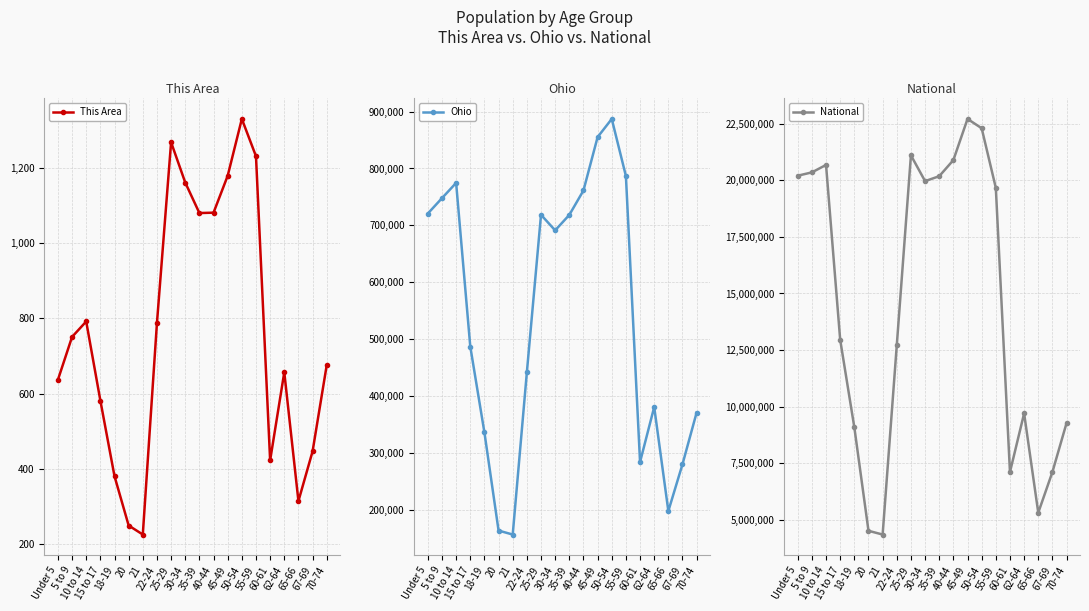

How many categories are shown in the chart?

20